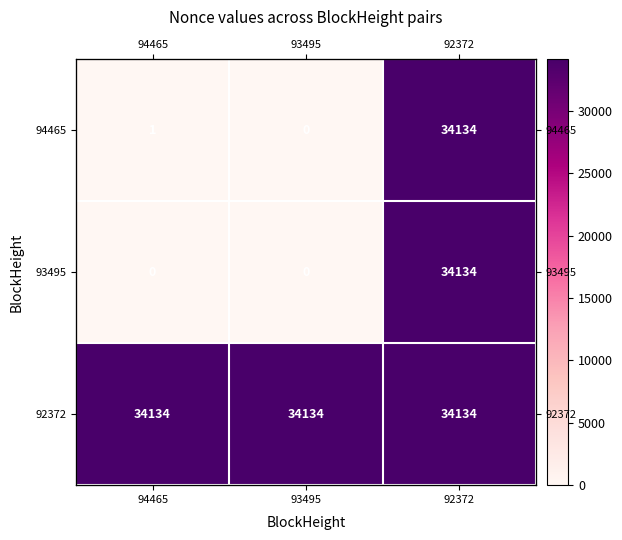

What is the difference between the highest and lowest values at 94465?

34134